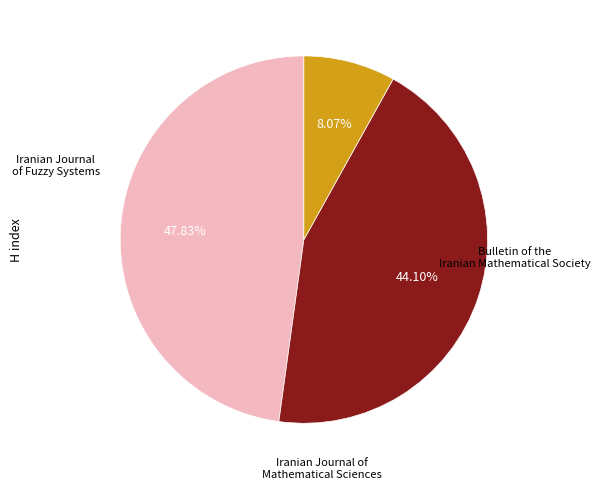

How much of the chart is everything except Bulletin of the Iranian Mathematical Society?

55.9%